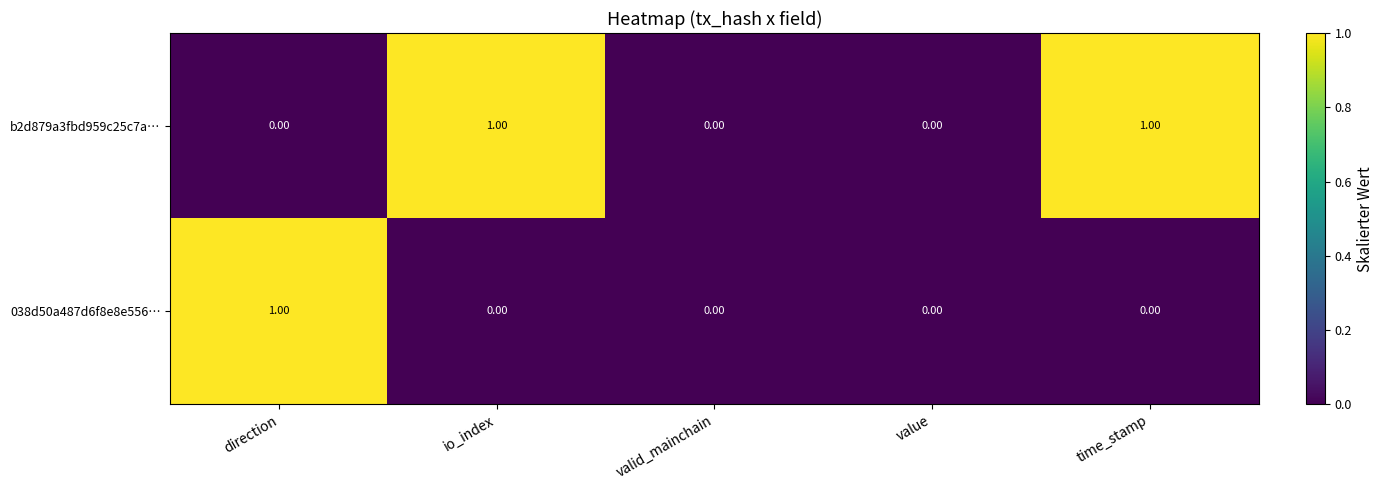

Which series has the largest total across all categories?

b2d879a3fbd959c25c7a…